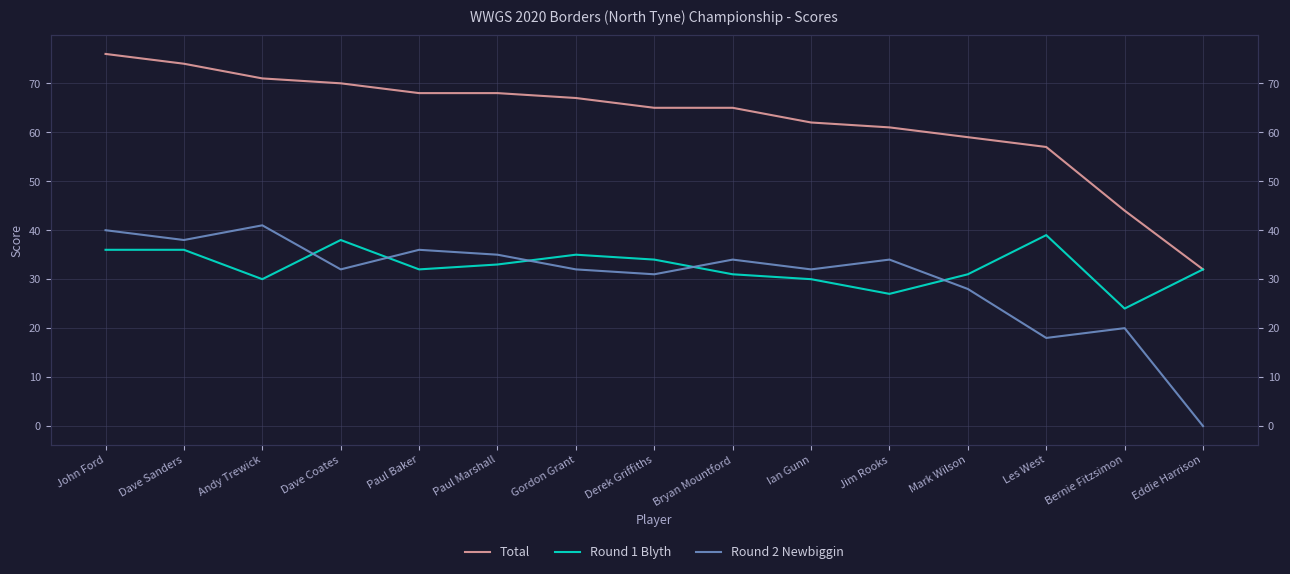

What is the total value across all series at Paul Marshall?

136